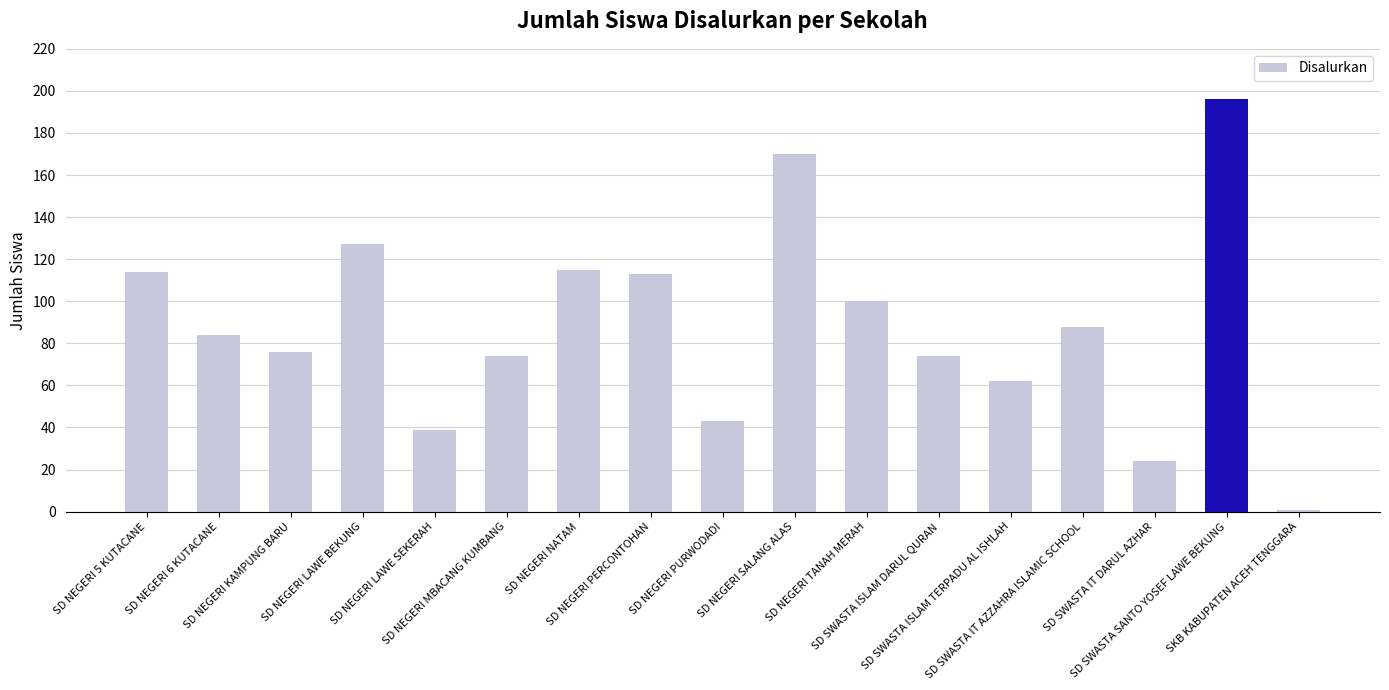

Reading left to right, extract all data points from this chart.

SD NEGERI 5 KUTACANE=114	SD NEGERI 6 KUTACANE=84	SD NEGERI KAMPUNG BARU=76	SD NEGERI LAWE BEKUNG=127	SD NEGERI LAWE SEKERAH=39	SD NEGERI MBACANG KUMBANG=74	SD NEGERI NATAM=115	SD NEGERI PERCONTOHAN=113	SD NEGERI PURWODADI=43	SD NEGERI SALANG ALAS=170	SD NEGERI TANAH MERAH=100	SD SWASTA ISLAM DARUL QURAN=74	SD SWASTA ISLAM TERPADU AL ISHLAH=62	SD SWASTA IT AZZAHRA ISLAMIC SCHOOL=88	SD SWASTA IT DARUL AZHAR=24	SD SWASTA SANTO YOSEF LAWE BEKUNG=196	SKB KABUPATEN ACEH TENGGARA=1